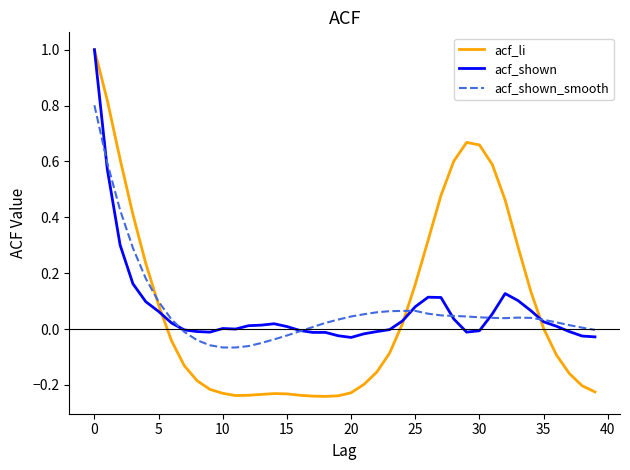

How many lines are shown in the chart?

3